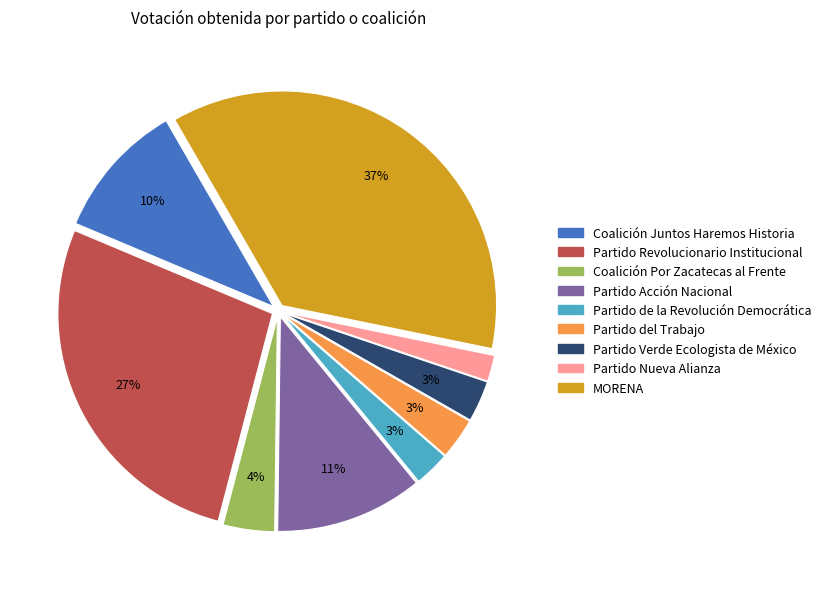

To the nearest percent, what percentage of the pie is Partido Revolucionario Institucional?

27%